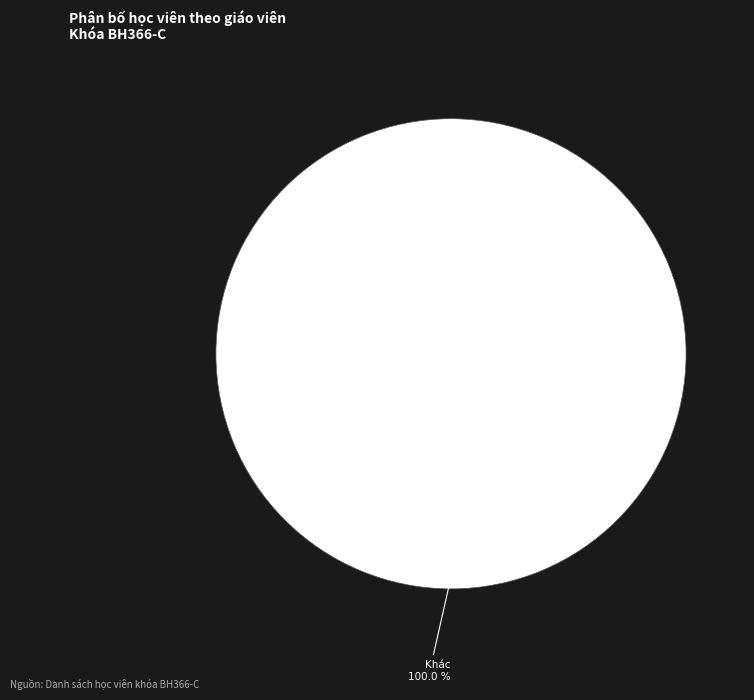

Is there a majority slice in this chart?

Yes